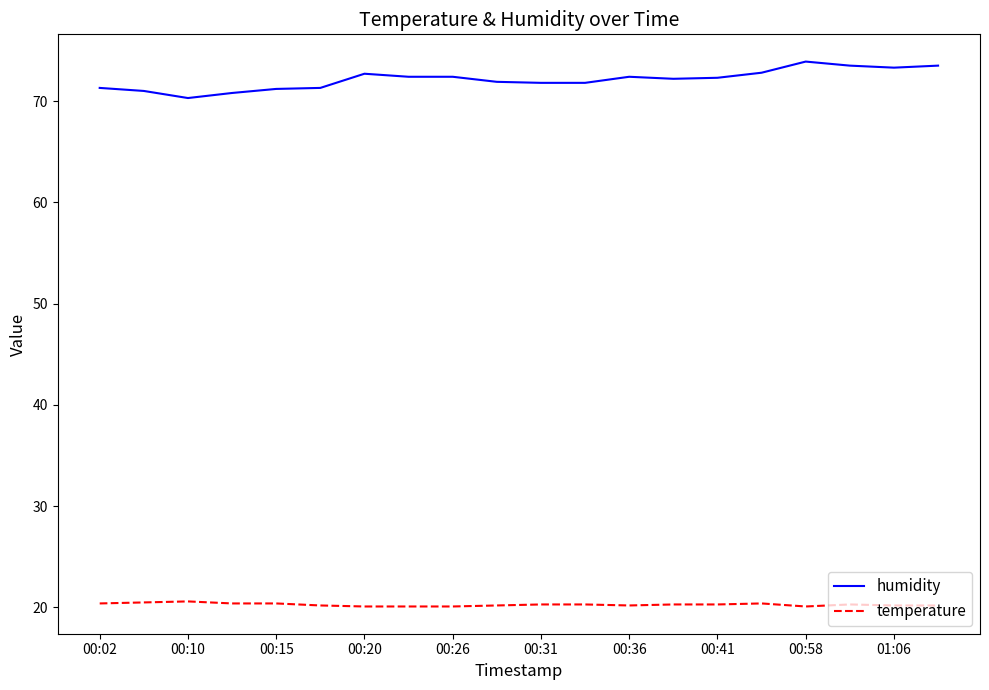

List the series in order of their overall mean, highest first.

humidity, temperature